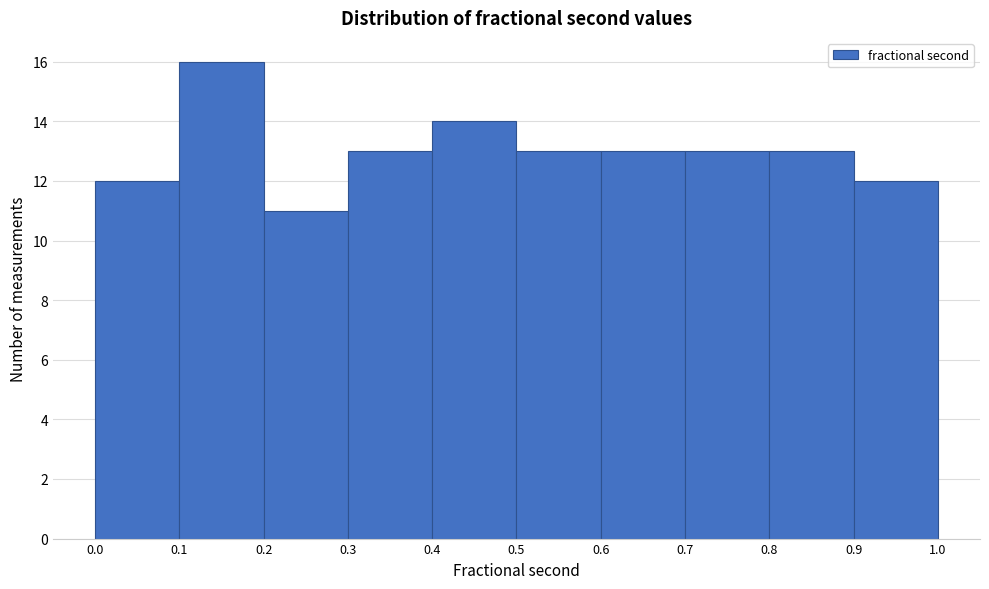

Reading left to right, transcribe this chart: for each bar, give the range it covers on the x-axis and its height. The values are not printed on the chart, so give them approximately, as read against the axis.

0.0 to 0.1: 12
0.1 to 0.2: 16
0.2 to 0.3: 11
0.3 to 0.4: 13
0.4 to 0.5: 14
0.5 to 0.6: 13
0.6 to 0.7: 13
0.7 to 0.8: 13
0.8 to 0.9: 13
0.9 to 1.0: 12